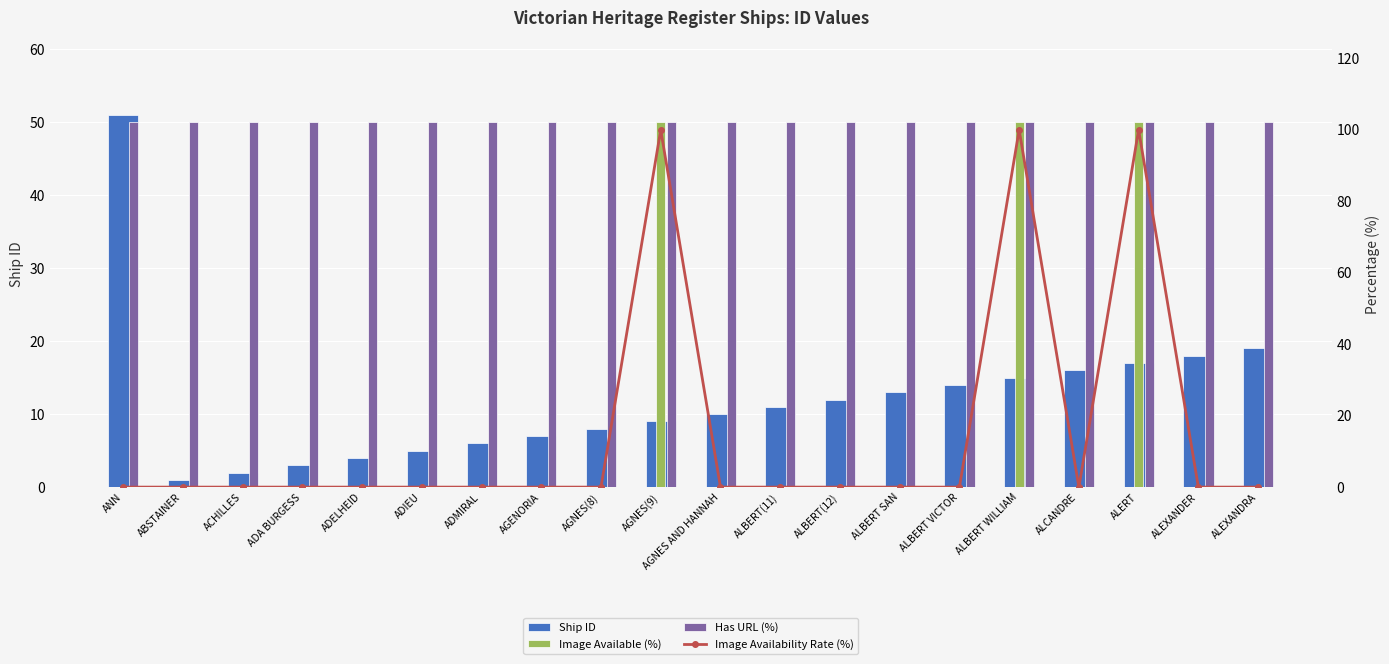

Reading right to left, extract all data points from this chart.

Ship ID: ALEXANDRA=19	ALEXANDER=18	ALERT=17	ALCANDRE=16	ALBERT WILLIAM=15	ALBERT VICTOR=14	ALBERT SAN=13	ALBERT(12)=12	ALBERT(11)=11	AGNES AND HANNAH=10	AGNES(9)=9	AGNES(8)=8	AGENORIA=7	ADMIRAL=6	ADIEU=5	ADELHEID=4	ADA BURGESS=3	ACHILLES=2	ABSTAINER=1	ANN=51
Image Available (%): ALEXANDRA=0	ALEXANDER=0	ALERT=50	ALCANDRE=0	ALBERT WILLIAM=50	ALBERT VICTOR=0	ALBERT SAN=0	ALBERT(12)=0	ALBERT(11)=0	AGNES AND HANNAH=0	AGNES(9)=50	AGNES(8)=0	AGENORIA=0	ADMIRAL=0	ADIEU=0	ADELHEID=0	ADA BURGESS=0	ACHILLES=0	ABSTAINER=0	ANN=0
Has URL (%): ALEXANDRA=50	ALEXANDER=50	ALERT=50	ALCANDRE=50	ALBERT WILLIAM=50	ALBERT VICTOR=50	ALBERT SAN=50	ALBERT(12)=50	ALBERT(11)=50	AGNES AND HANNAH=50	AGNES(9)=50	AGNES(8)=50	AGENORIA=50	ADMIRAL=50	ADIEU=50	ADELHEID=50	ADA BURGESS=50	ACHILLES=50	ABSTAINER=50	ANN=50
Image Availability Rate (%): ALEXANDRA=0	ALEXANDER=0	ALERT=100	ALCANDRE=0	ALBERT WILLIAM=100	ALBERT VICTOR=0	ALBERT SAN=0	ALBERT(12)=0	ALBERT(11)=0	AGNES AND HANNAH=0	AGNES(9)=100	AGNES(8)=0	AGENORIA=0	ADMIRAL=0	ADIEU=0	ADELHEID=0	ADA BURGESS=0	ACHILLES=0	ABSTAINER=0	ANN=0